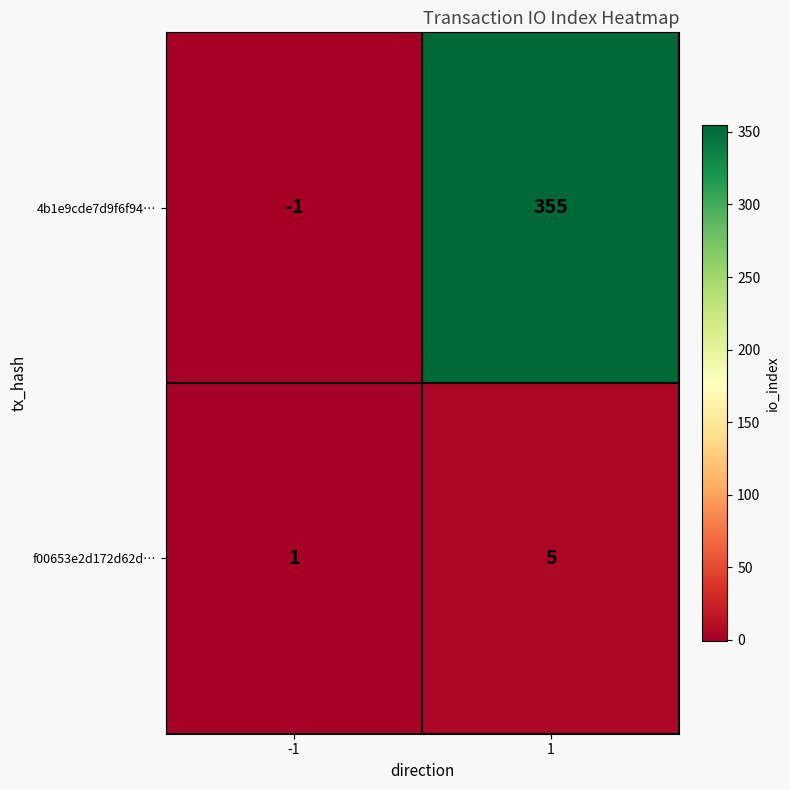

Count the number of data series in this chart.

2